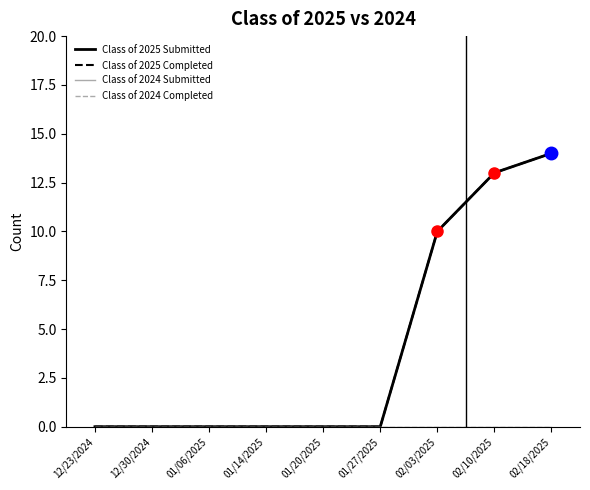

Does the chart display data point markers on the line(s)?

No